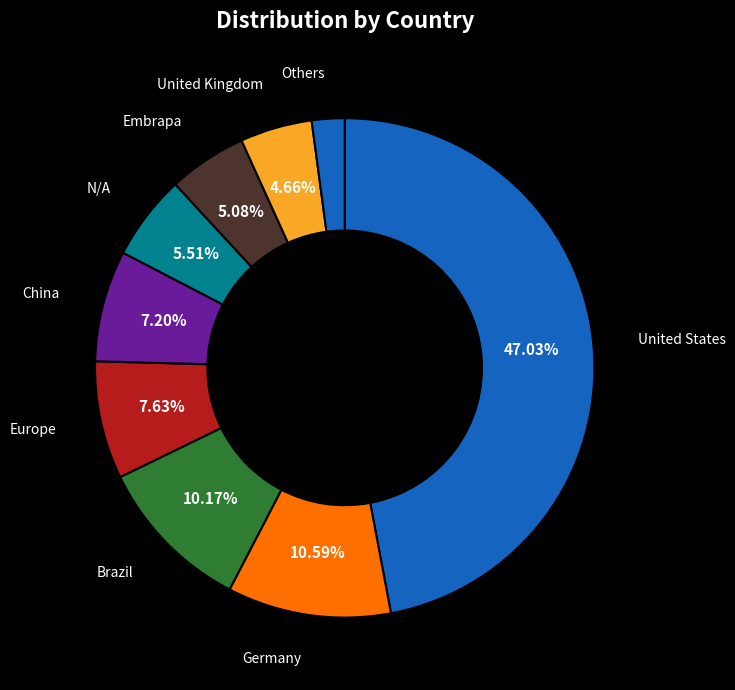

Count the number of slices in the pie.

9